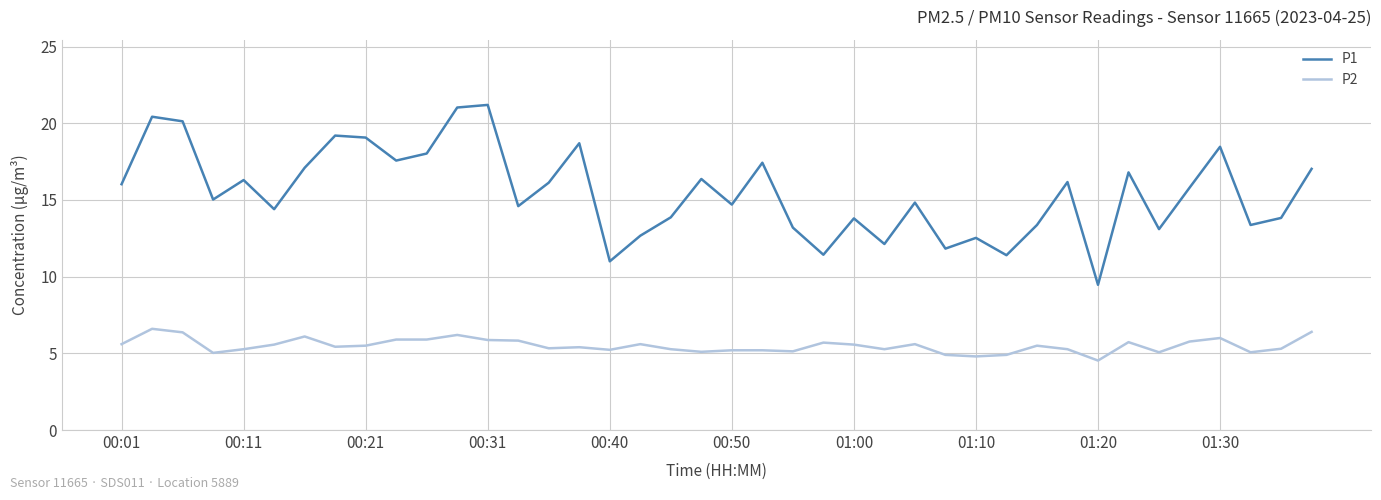

Which series has the largest range (max minus min)?

P1